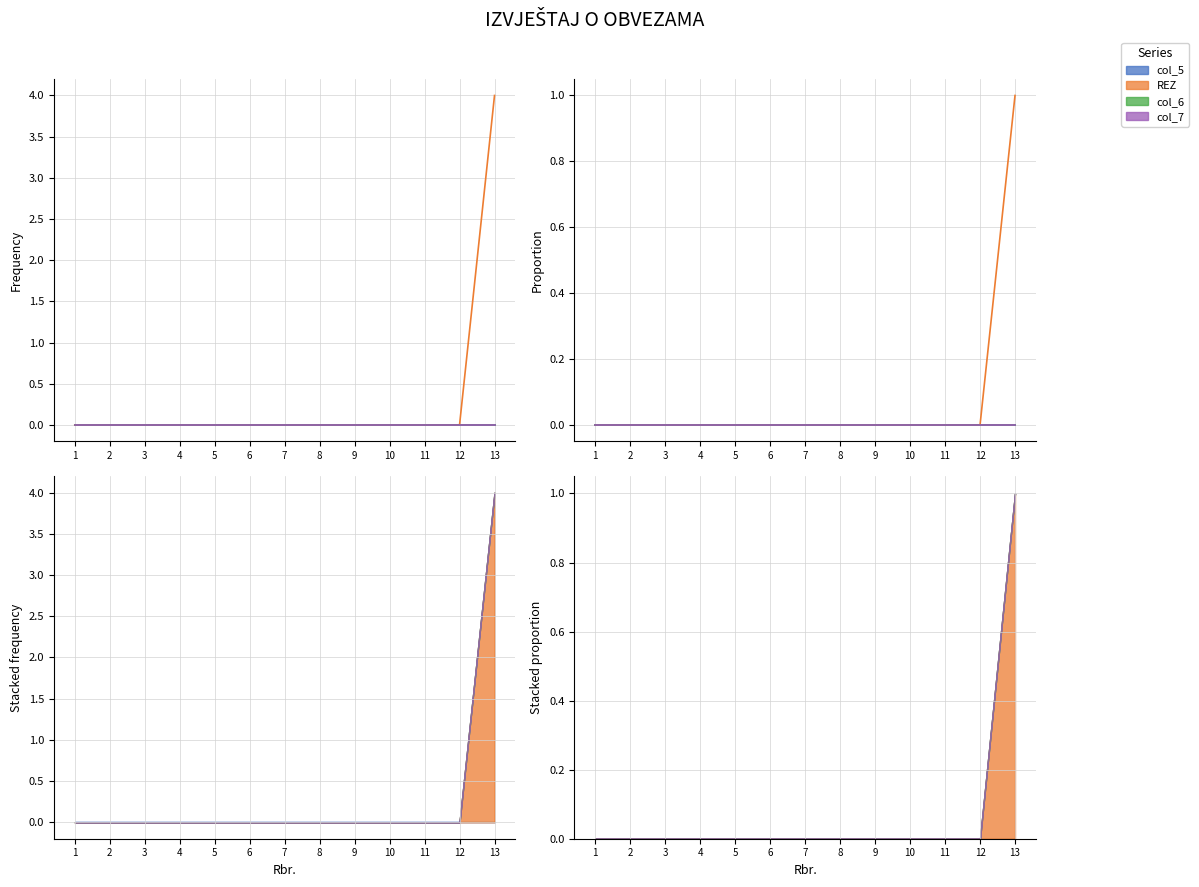

True or false: REZ and col_6 intersect in this chart.

False